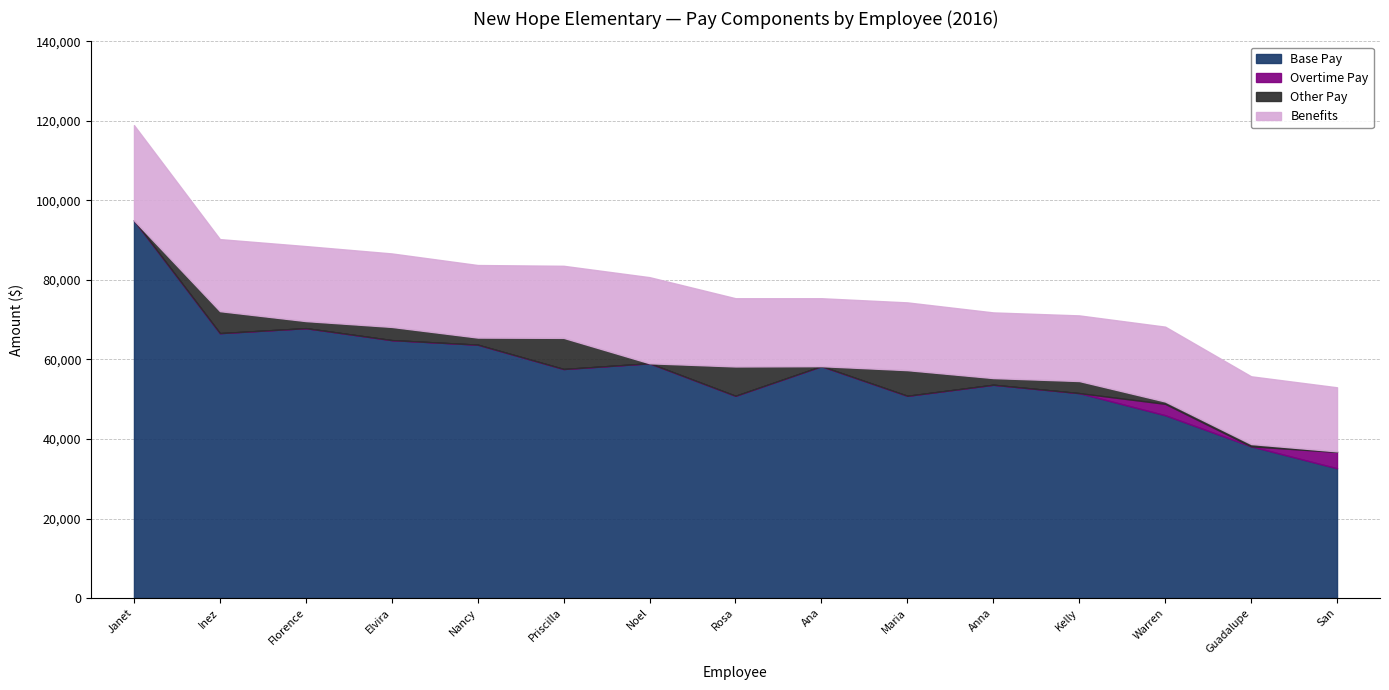

Rank the series at Nancy C Maldonado from highest to lowest value.

Base Pay, Benefits, Other Pay, Overtime Pay